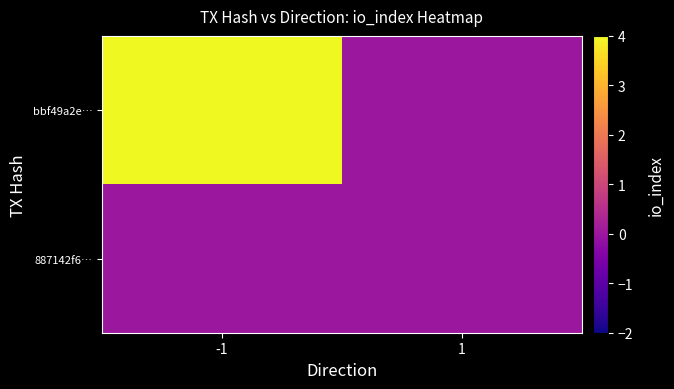

Rank the series by their average value, from lowest to highest.

887142f6…, bbf49a2e…